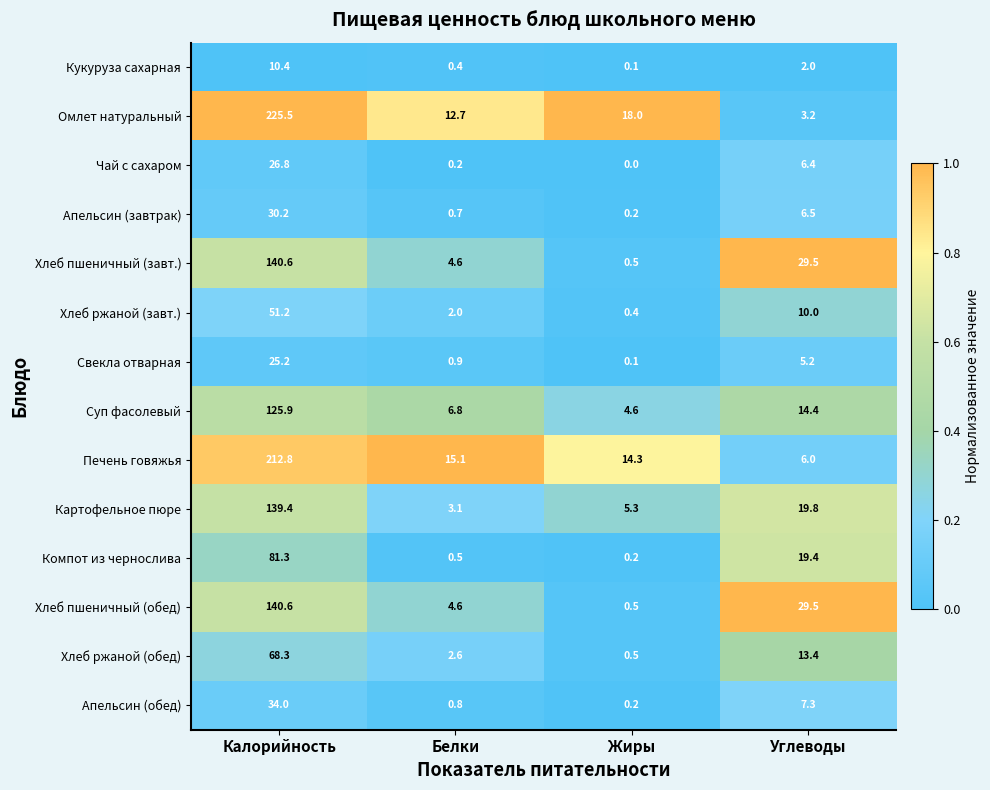

At which label does Апельсин (завтрак) reach its minimum?

Жиры